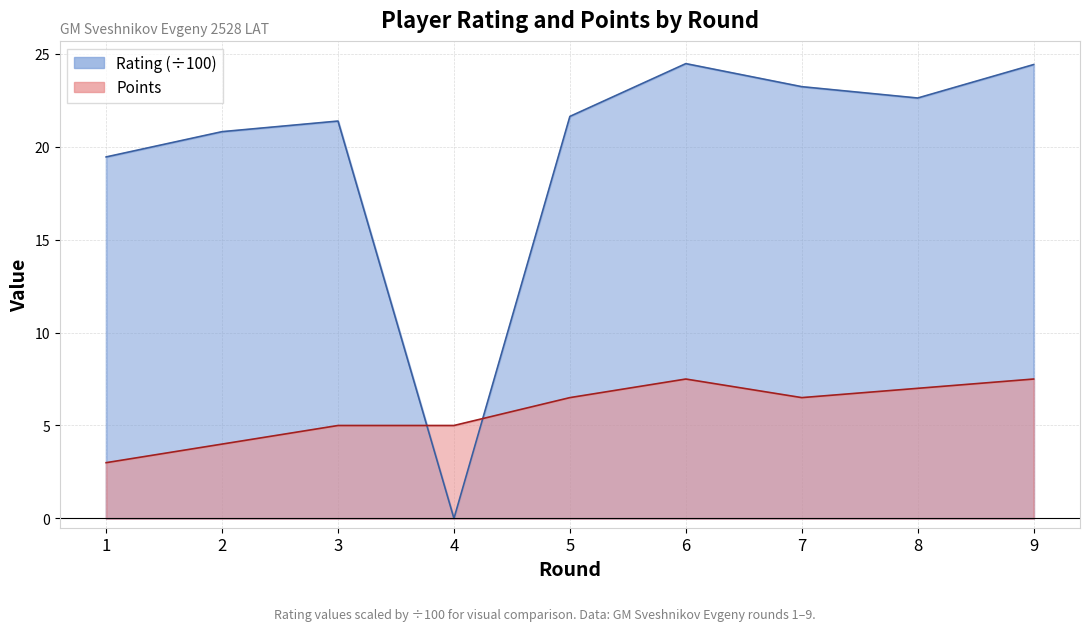

Is the value of Points at 4 greater than the value of Rating at 7?

No